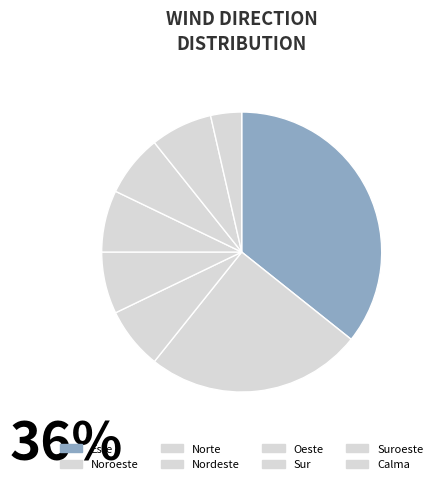

Which slice is the smallest?

Calma